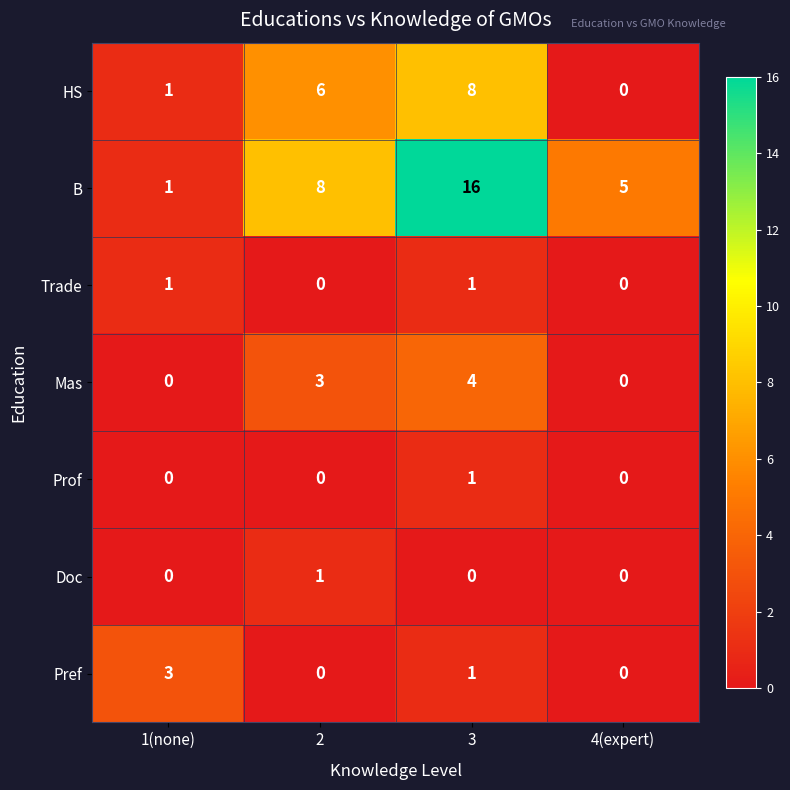

The value of Doc at 1(none) is 1. True or false?

False